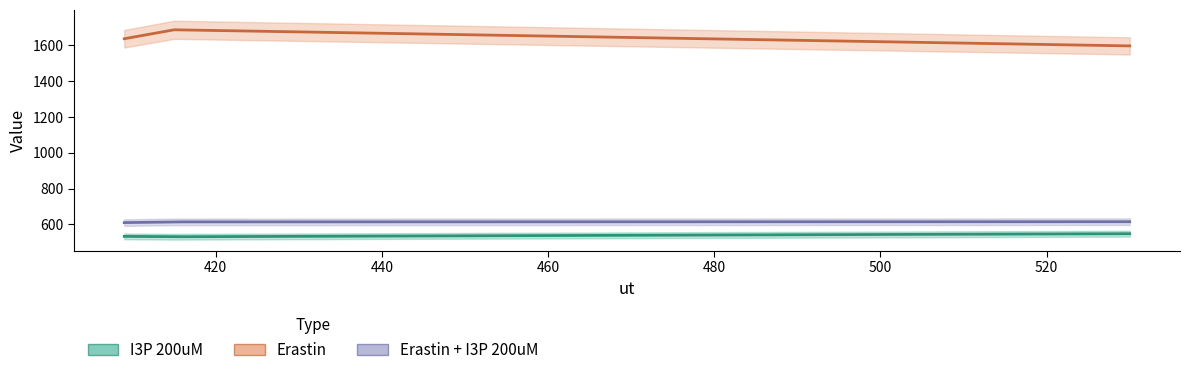

True or false: I3P 200uM has a value of 531 at 2.

True